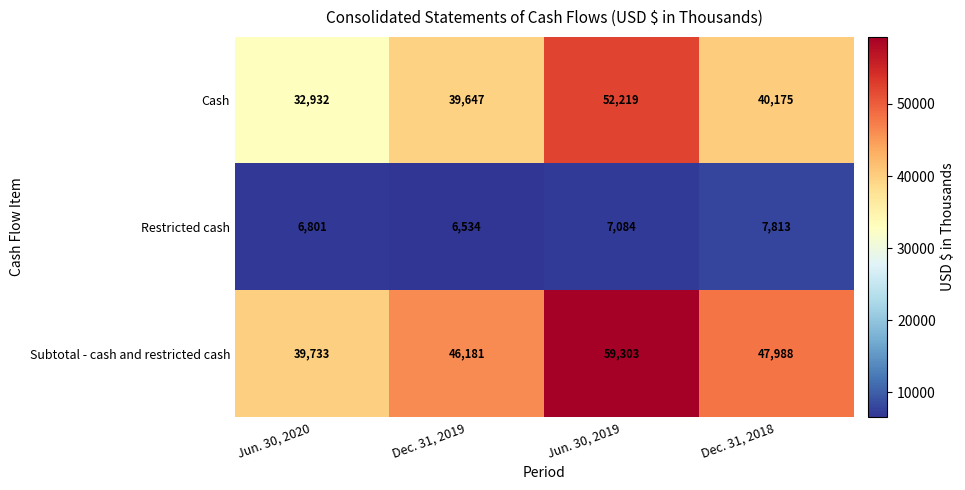

What is the difference between the Cash values at Jun. 30, 2020 and Dec. 31, 2018?

7243